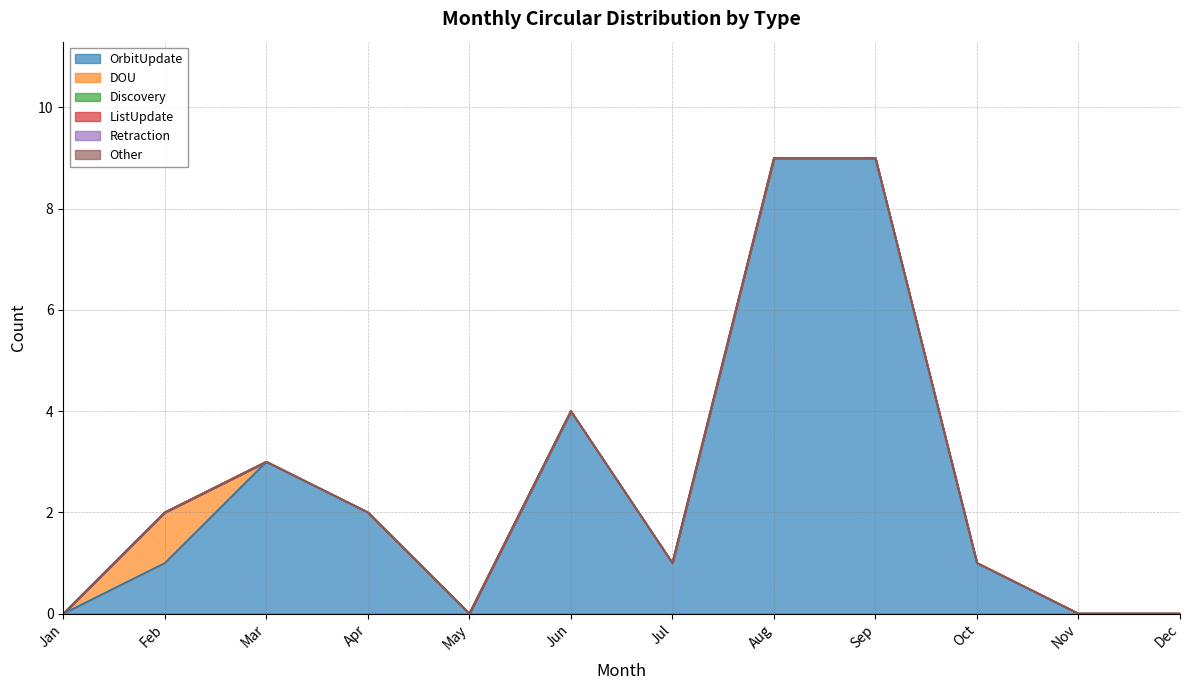

What is the spread (max minus min) of values at Mar?

3